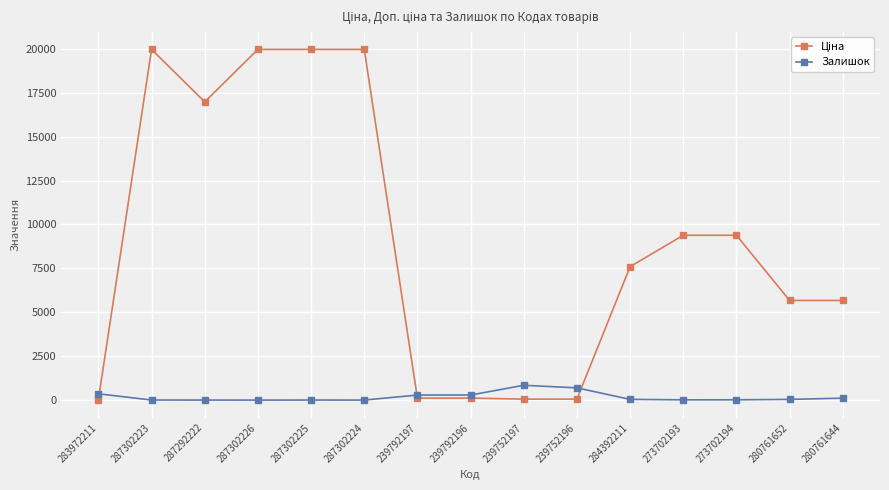

The Залишок series shows 845.0 at 239752197. True or false?

True